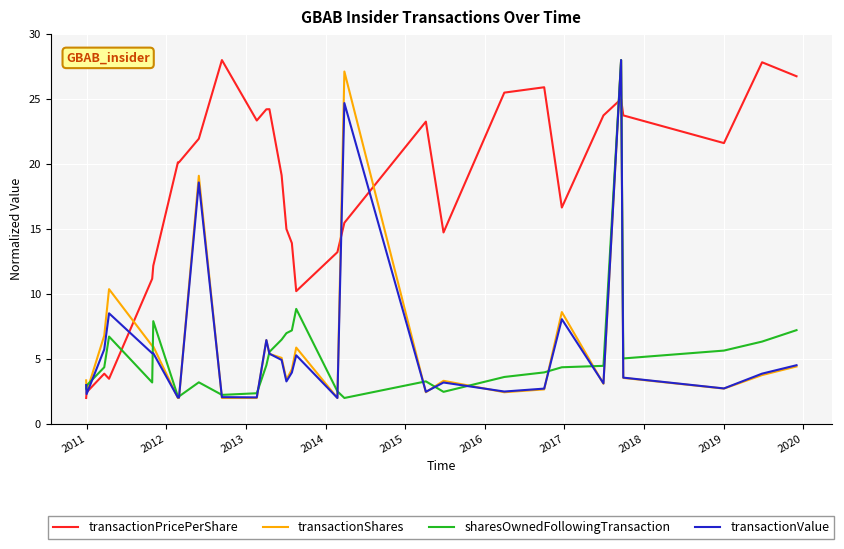

After their last crossing, which series has the higher values: sharesOwnedFollowingTransaction or transactionPricePerShare?

transactionPricePerShare